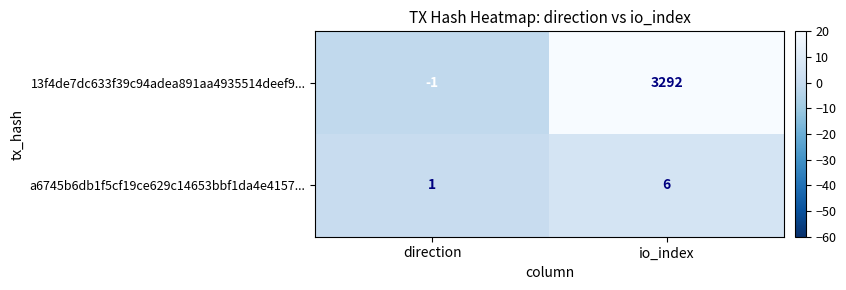

What is the average value of the 13f4de7dc633f39c94adea891aa4935514deef9... series?

1646